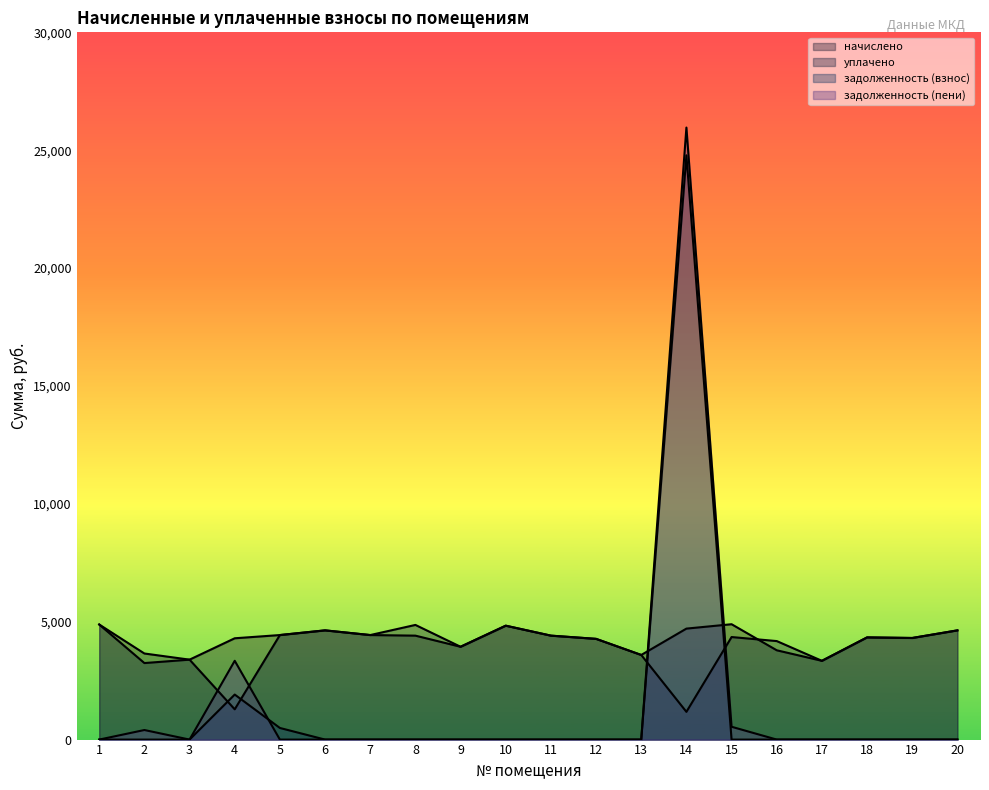

Between 6 and 16, which is larger?

6